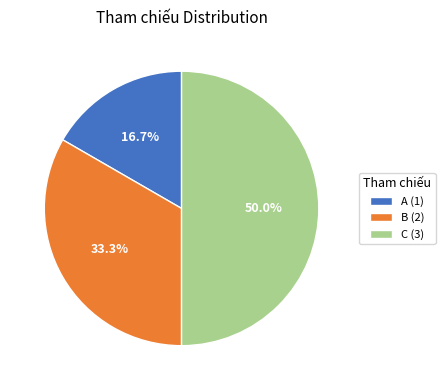

The B slice represents 22% of the pie. True or false?

False